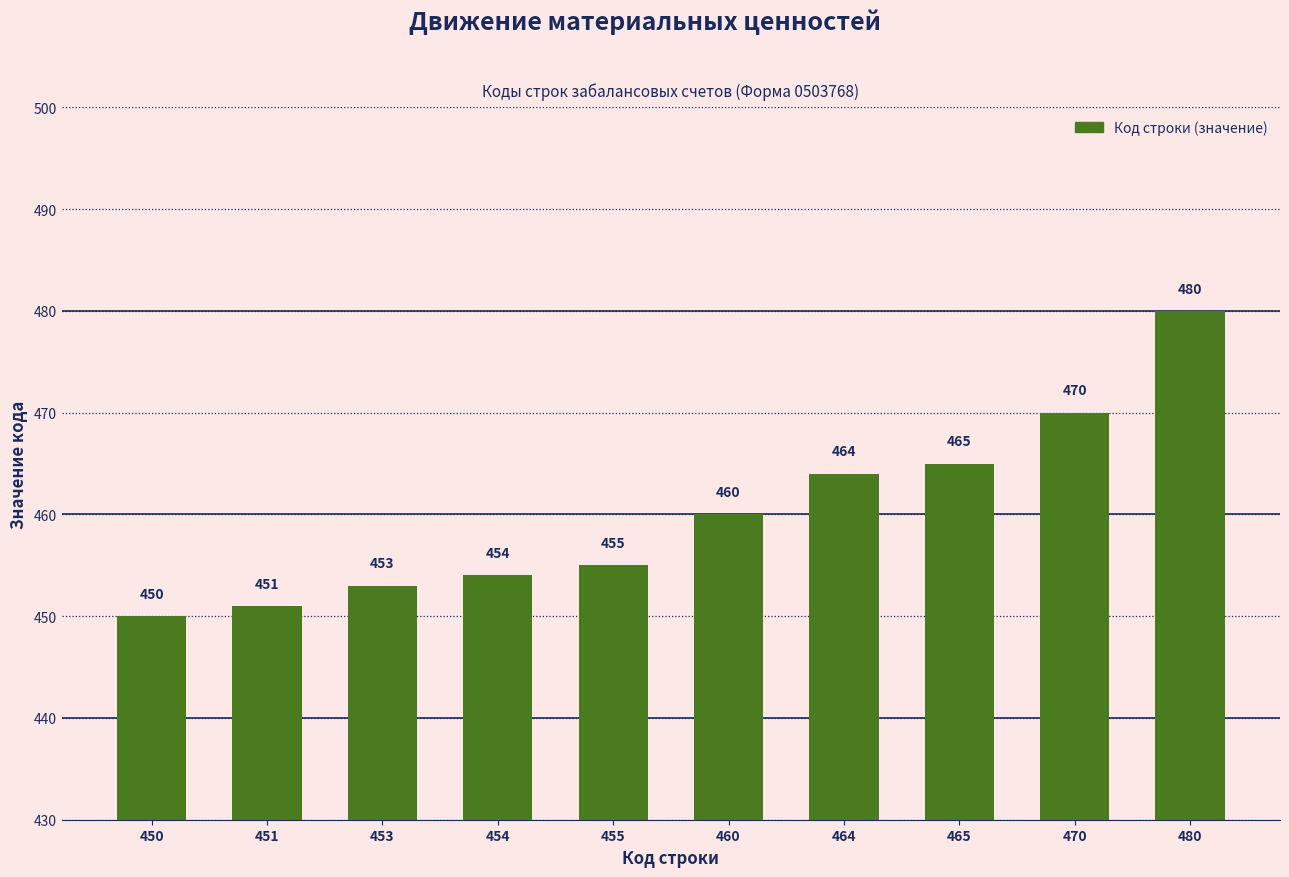

What is the average value?

460